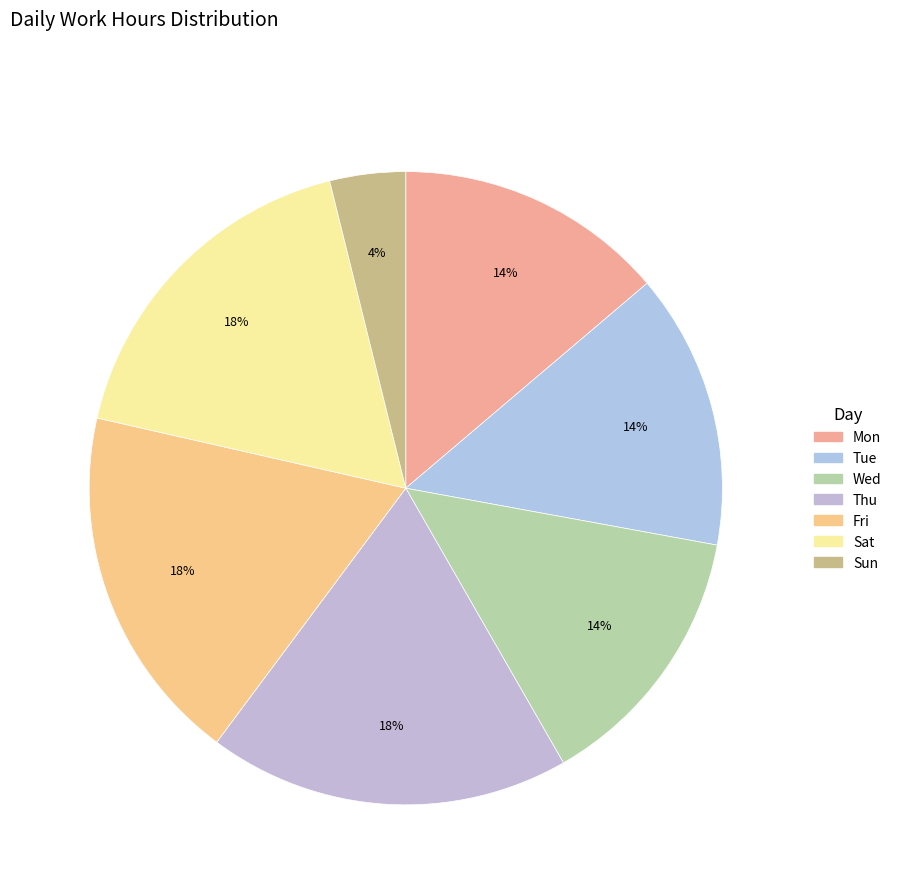

Which category has the smallest portion of the pie?

Sun